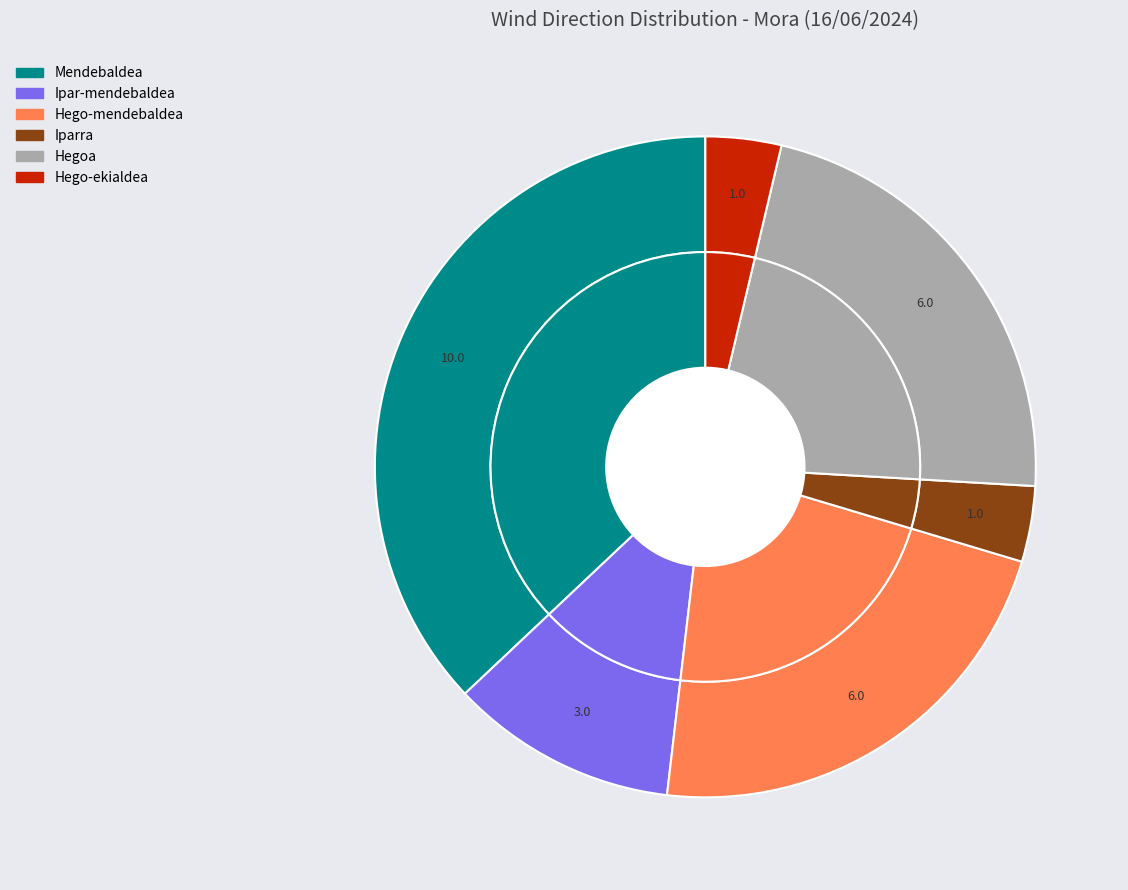

Is there any slice that represents more than half of the pie?

No